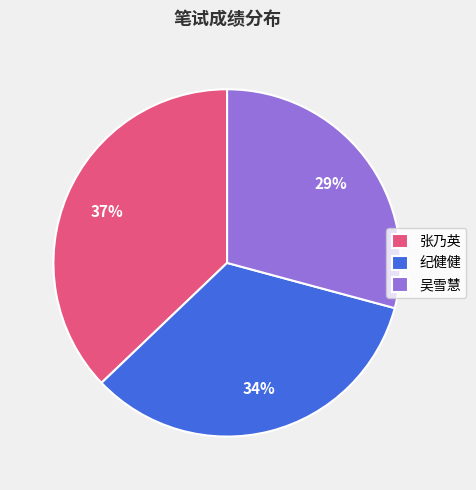

To the nearest percent, what percentage of the pie is 纪健健?

34%